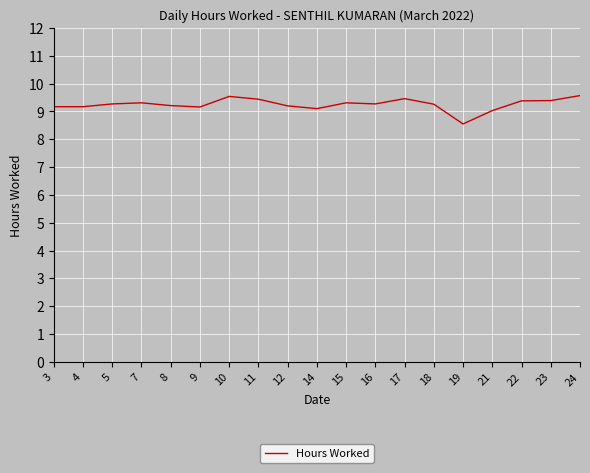

Does the chart display data point markers on the line(s)?

No